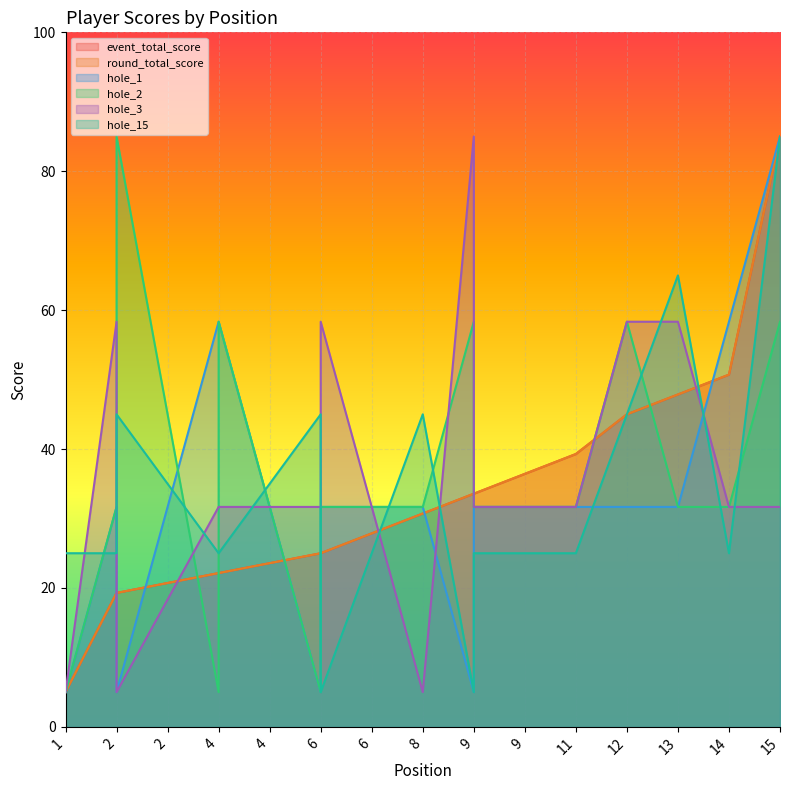

The value of hole_15 at 13 is 88.6. True or false?

False